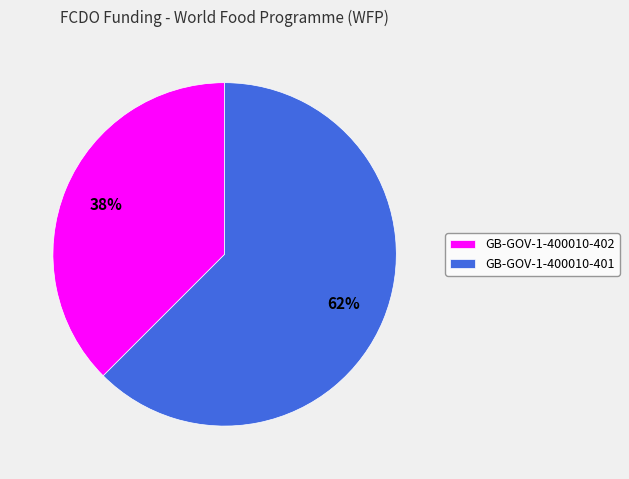

Is it true that GB-GOV-1-400010-401 is 74% of the pie?

False